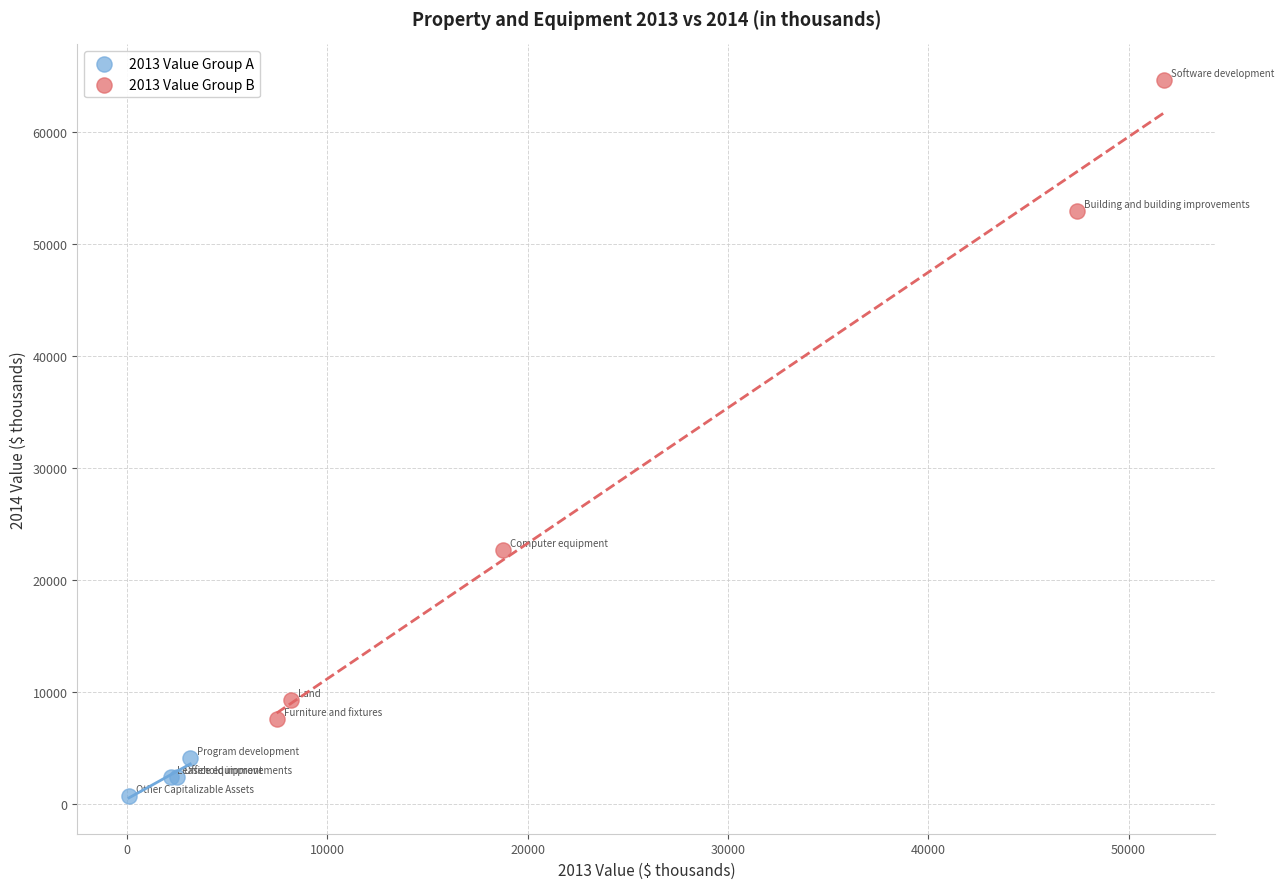

Which series has the widest spread of Y values?

2013 Value Group B